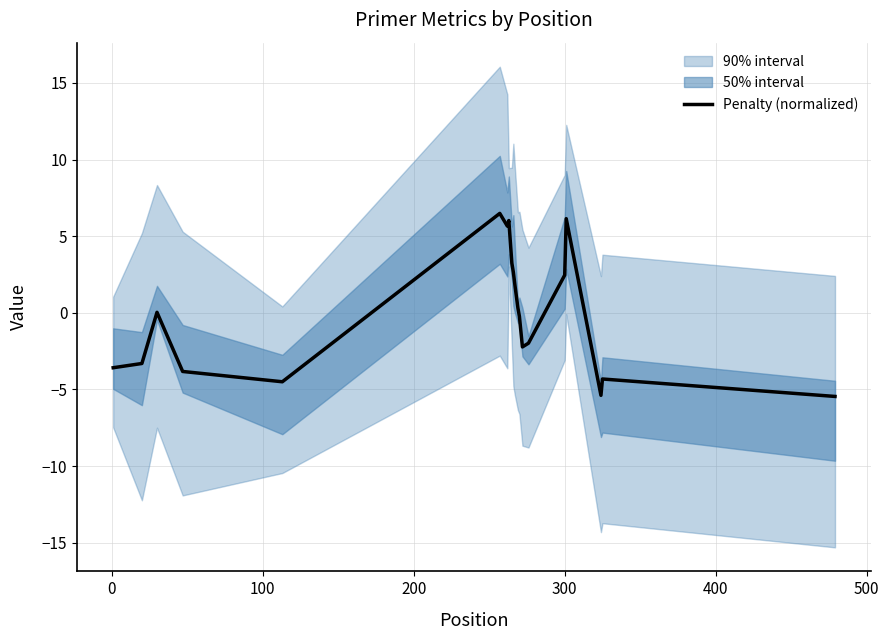

Reading right to left, list all the values displayed in this chart.

-5.5	-4.3	-5.4	6.1	2.5	-2.0	-2.2	-0.2	0.3	1.8	2.6	3.2	6.0	5.7	6.5	-4.5	-3.8	0.0	-3.3	-3.6